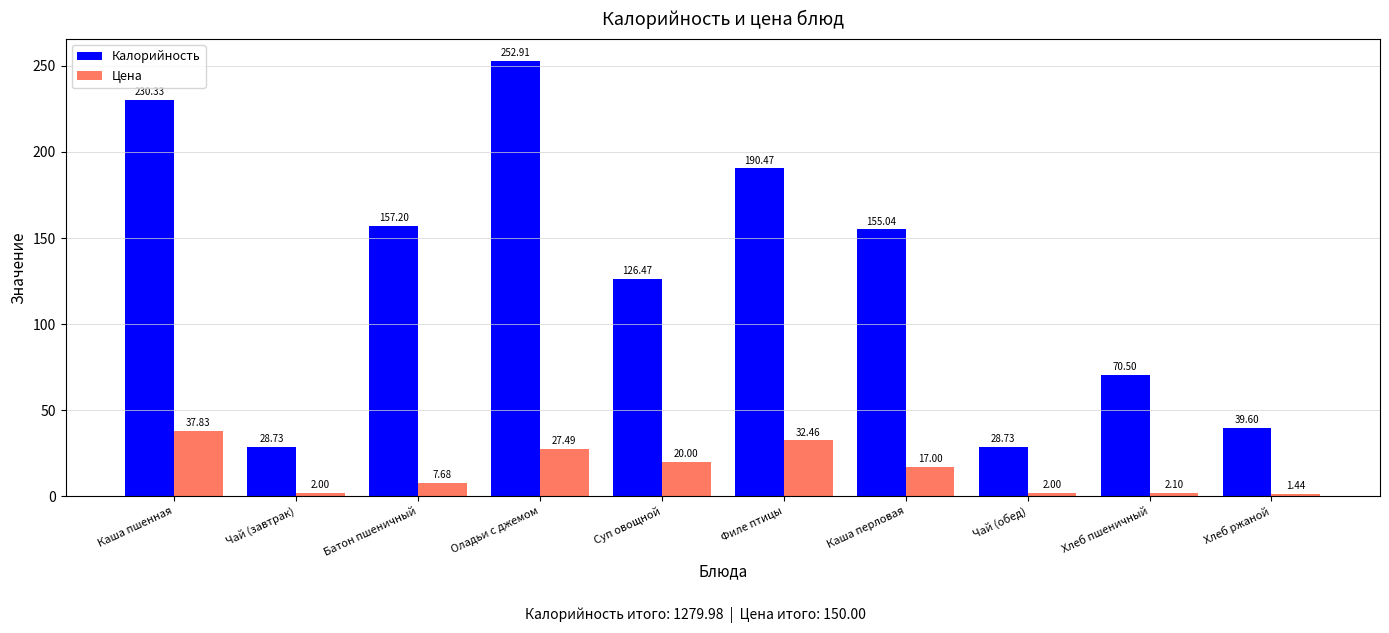

What is the difference between the Калорийность values at Чай (завтрак) and Оладьи с джемом?

224.2